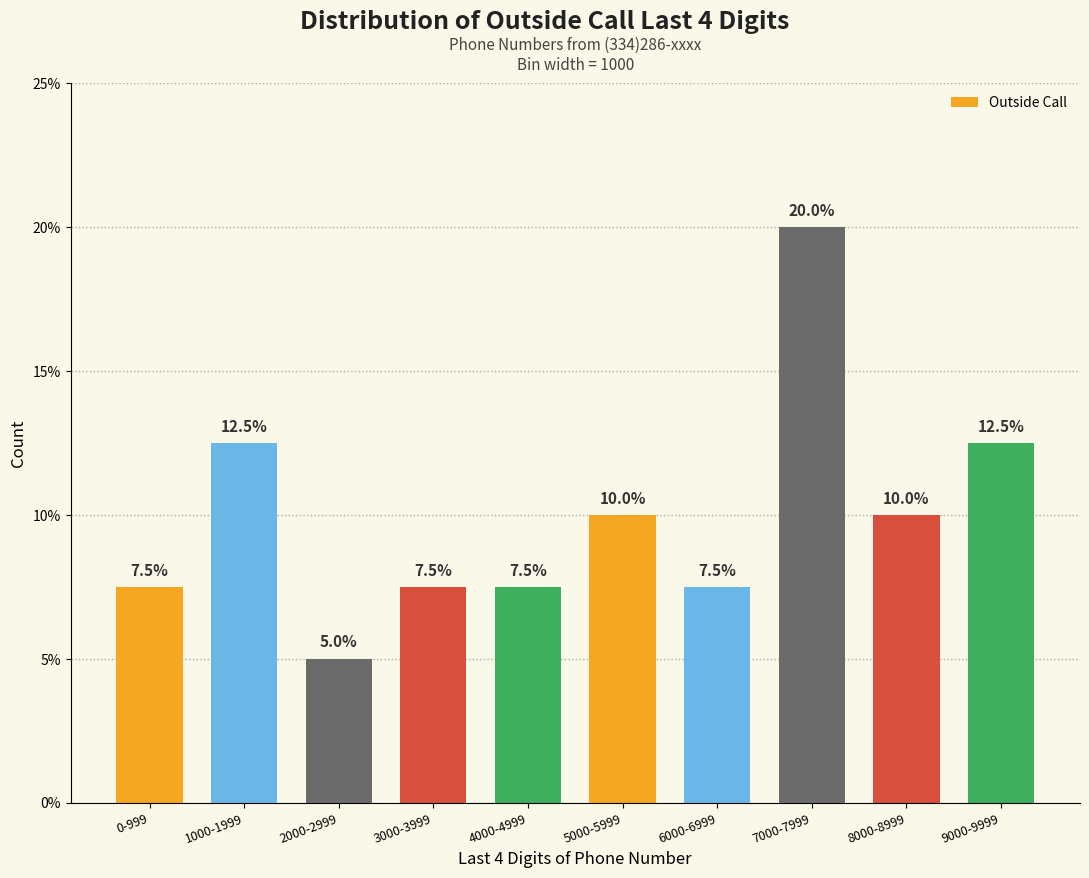

Reading right to left, what are all the values shown in this chart?

12.5	10.0	20.0	7.5	10.0	7.5	7.5	5.0	12.5	7.5